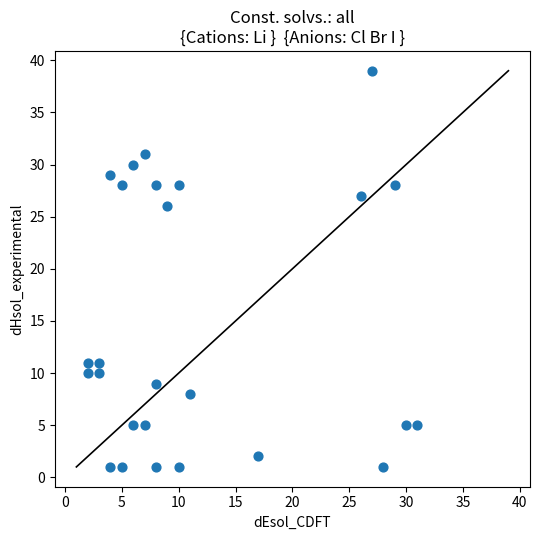

What is the range of Y values (max minus min)?

38